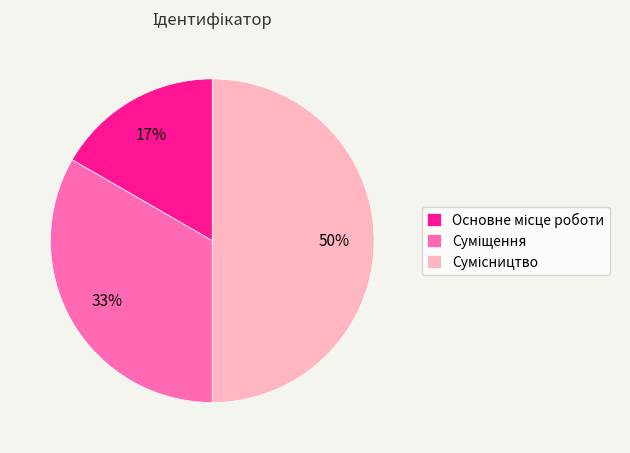

To the nearest percent, what is the average slice percentage?

33%